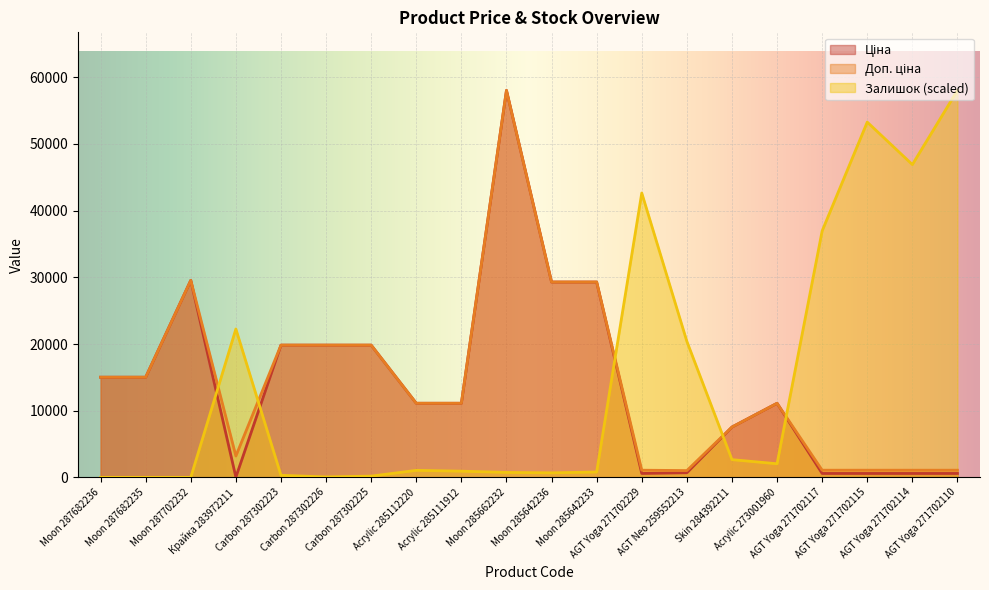

Which series ends up on top after the final intersection of Доп. ціна and Залишок?

Залишок